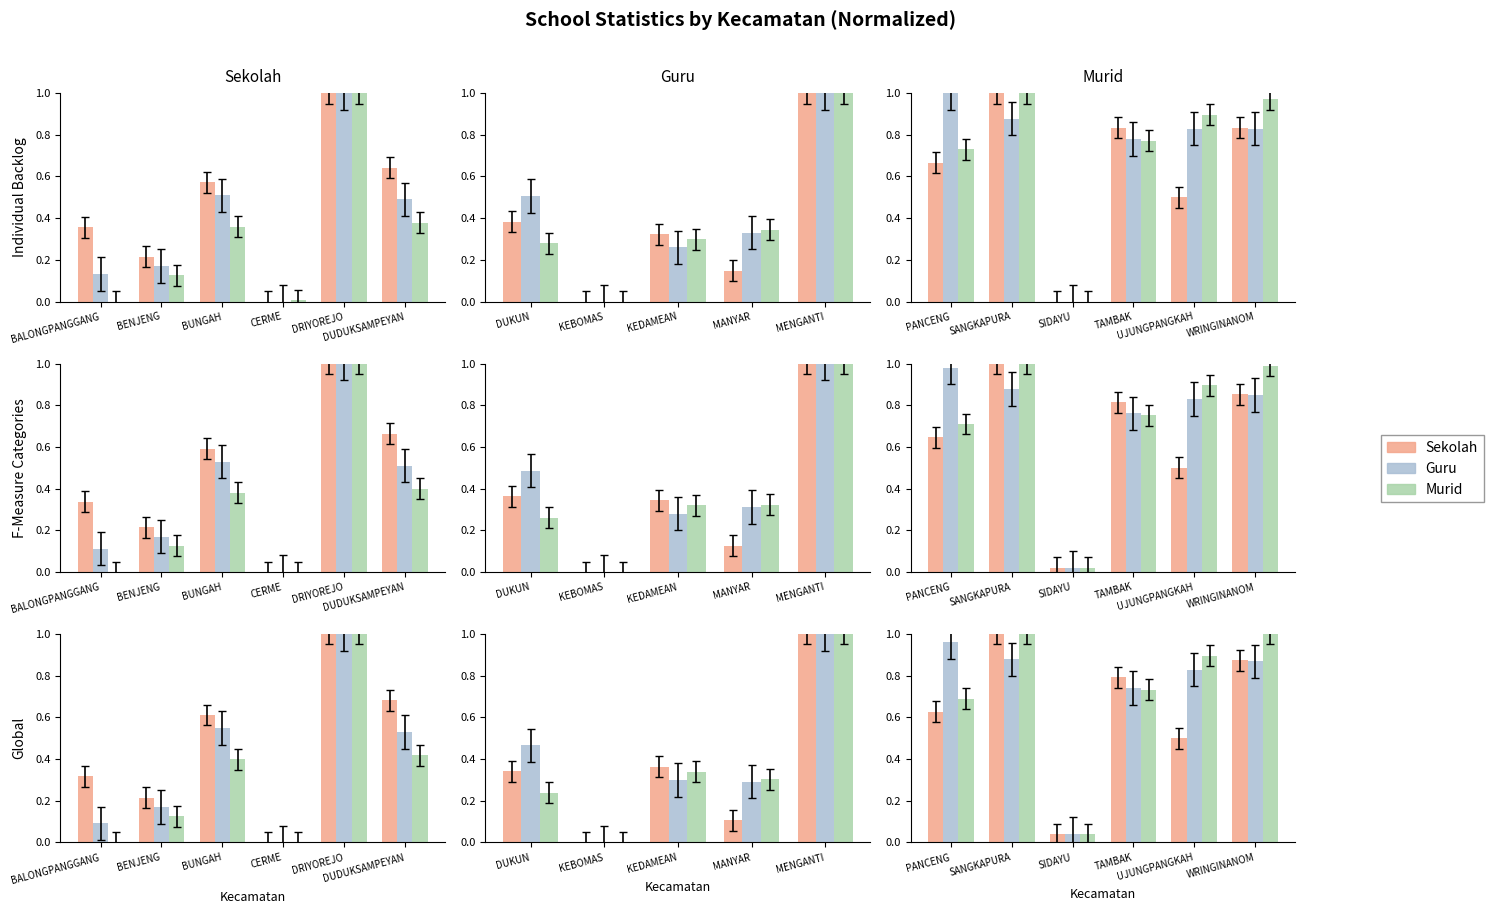

What is the highest value of the Guru series?

1.0